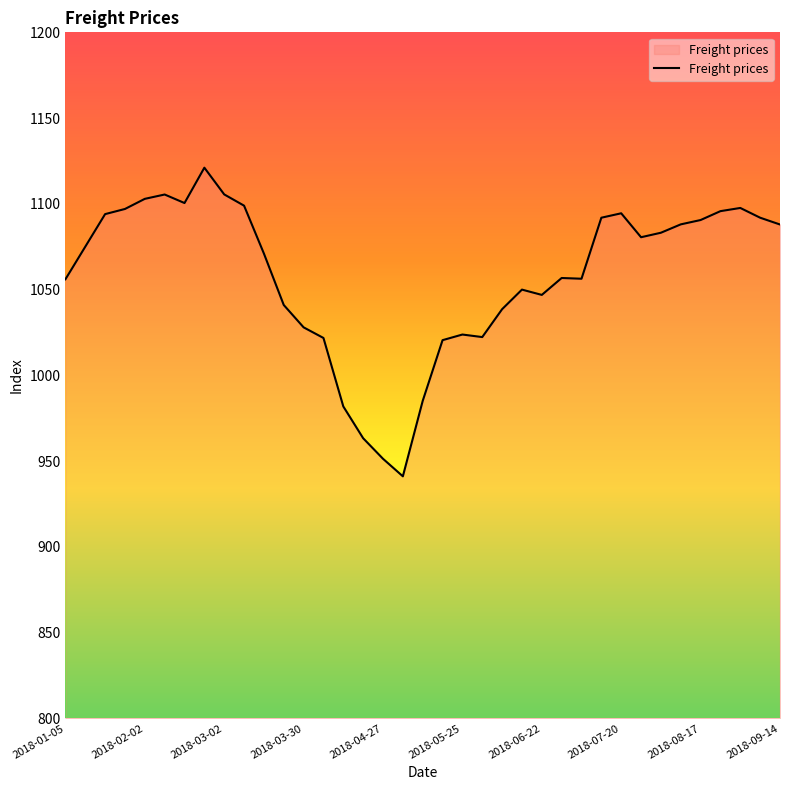

What is the difference between the maximum and minimum values?

180.0